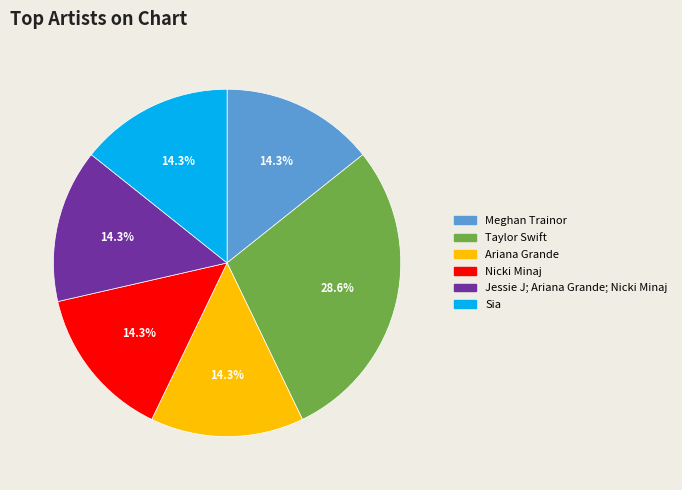

Which category has the biggest portion of the pie?

Taylor Swift